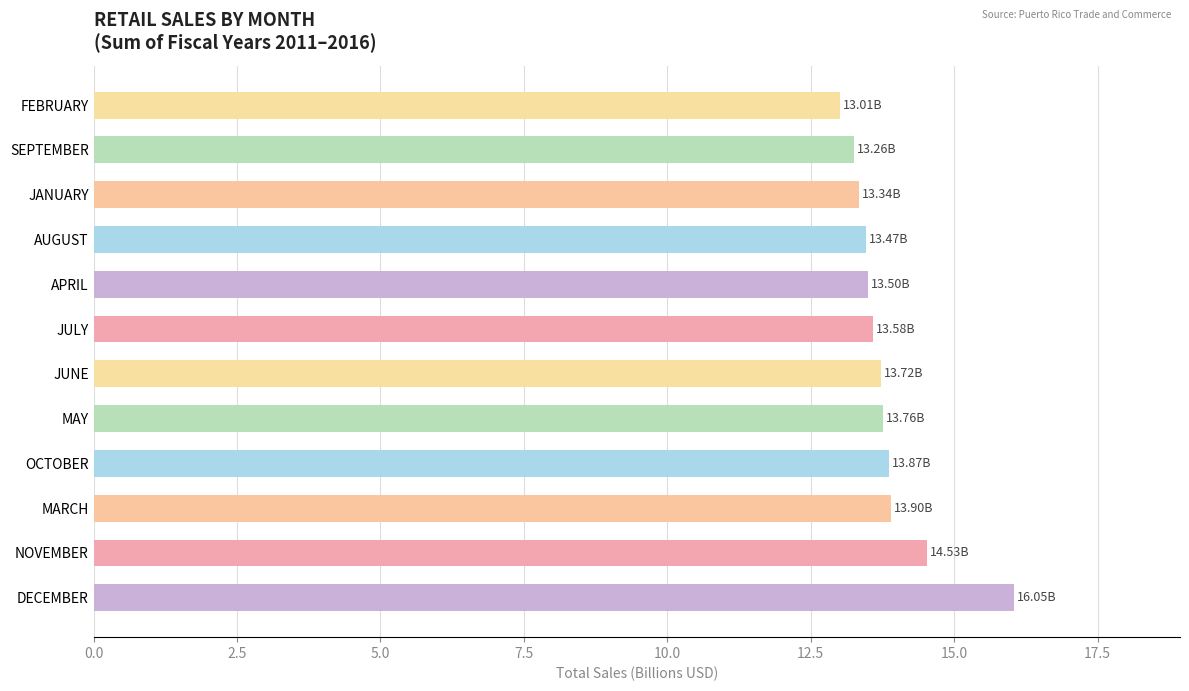

Which has a higher value, SEPTEMBER or OCTOBER?

OCTOBER